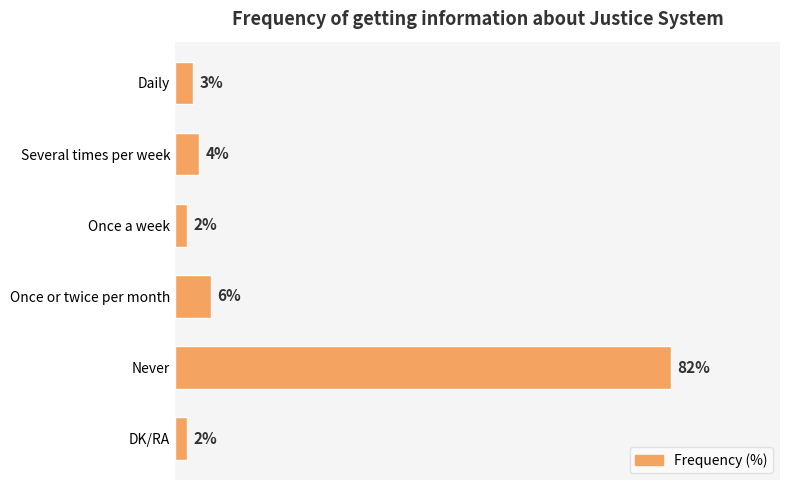

Does the chart contain any negative values?

No